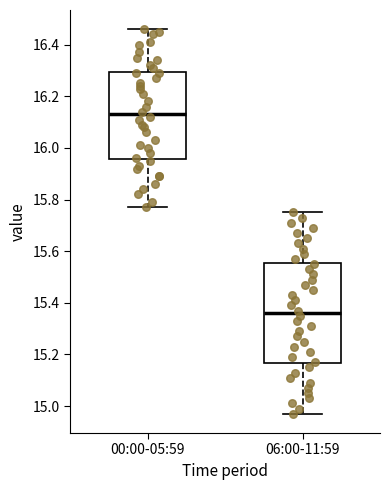

Reading left to right, transcribe this box plot: for each box, give where its median line is, the range the box spans, and where its two whiskers end, as read against the y-axis. The values are not printed on the chart, so give them approximately, as read against the axis.

00:00-05:59: median 16.14, box 15.96 to 16.30, whiskers 15.78 to 16.46
06:00-11:59: median 15.36, box 15.16 to 15.56, whiskers 14.98 to 15.76